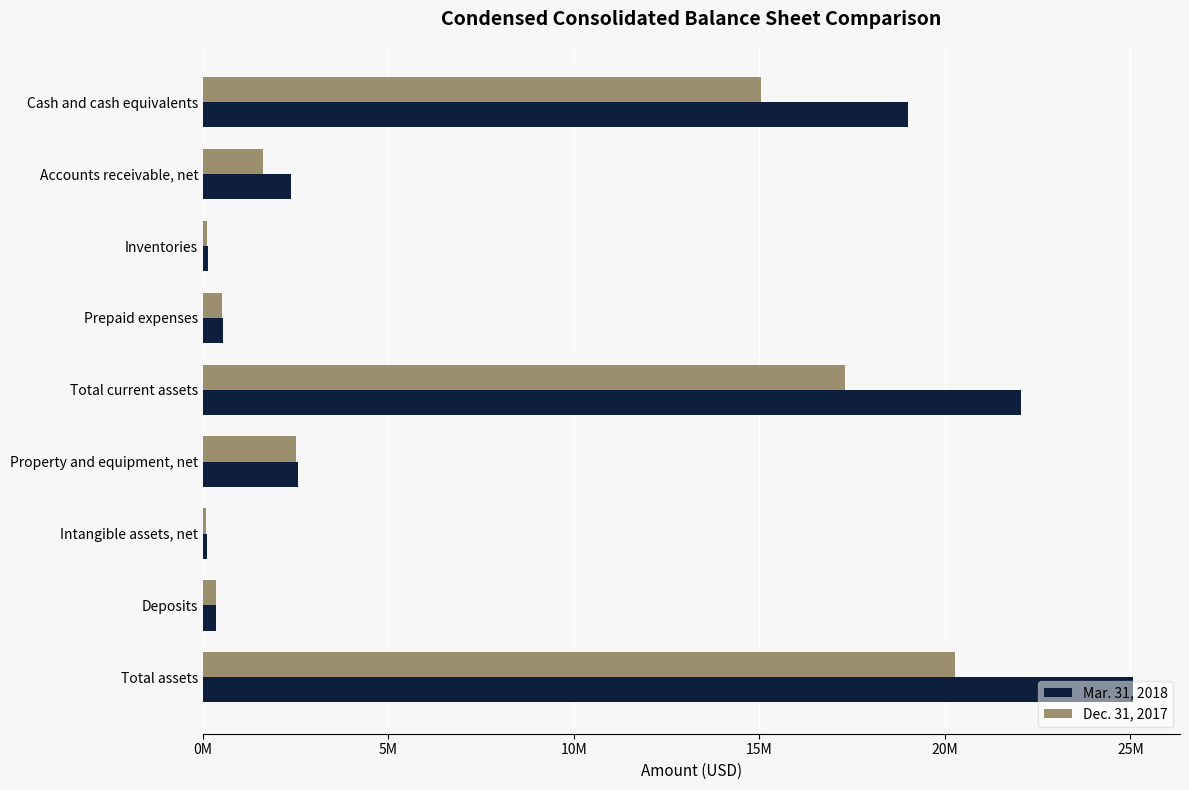

Rank the series by their average value, from lowest to highest.

Dec. 31, 2017, Mar. 31, 2018